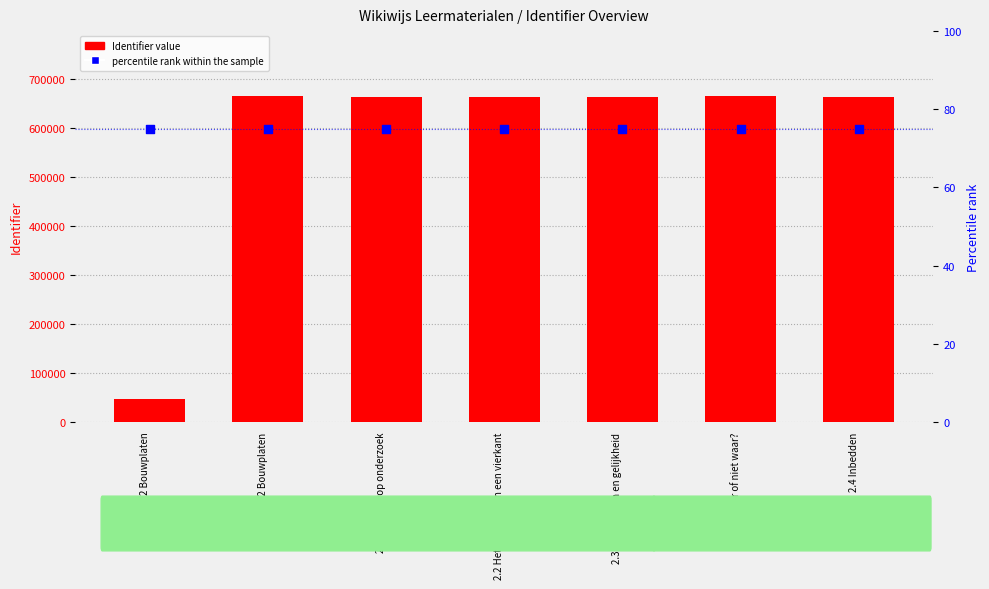

Which series reaches the maximum Y coordinate?

Identifier value